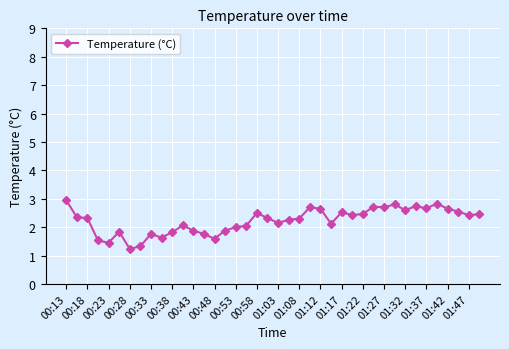

What is the difference between the second highest and minimum values?

1.6